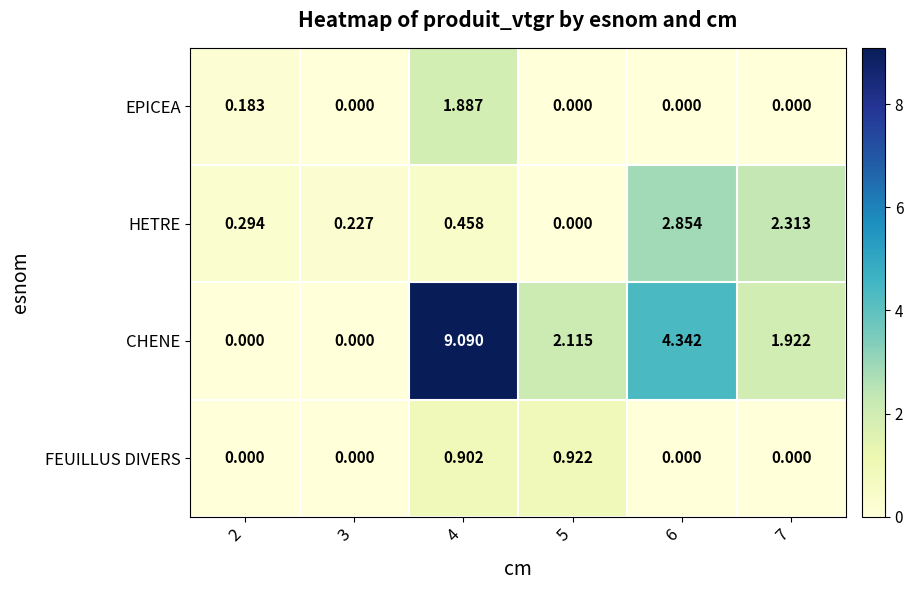

Between 5 and 6, which series saw the biggest shift?

HETRE